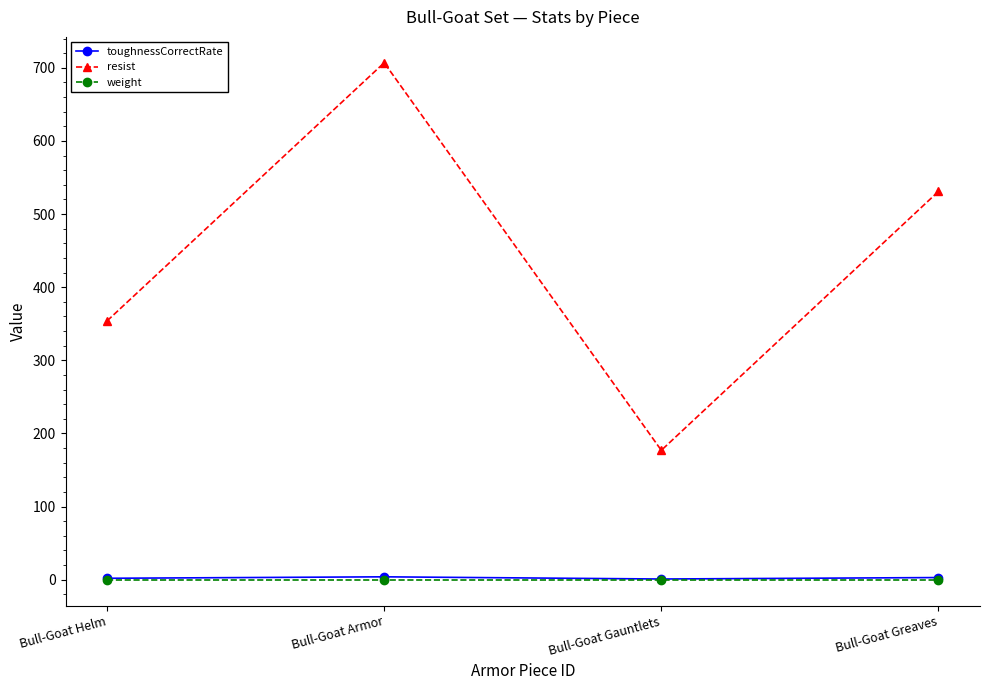

True or false: weight and toughnessCorrectRate cross at least once.

False